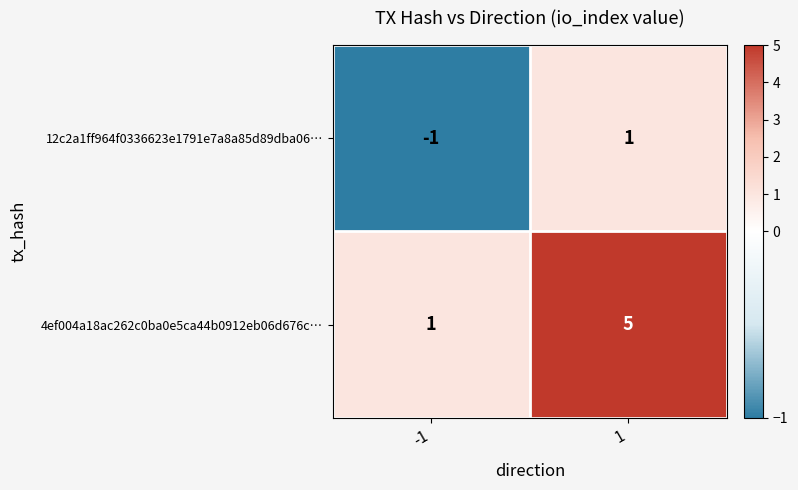

What is the difference between the highest and lowest values at 1?

4